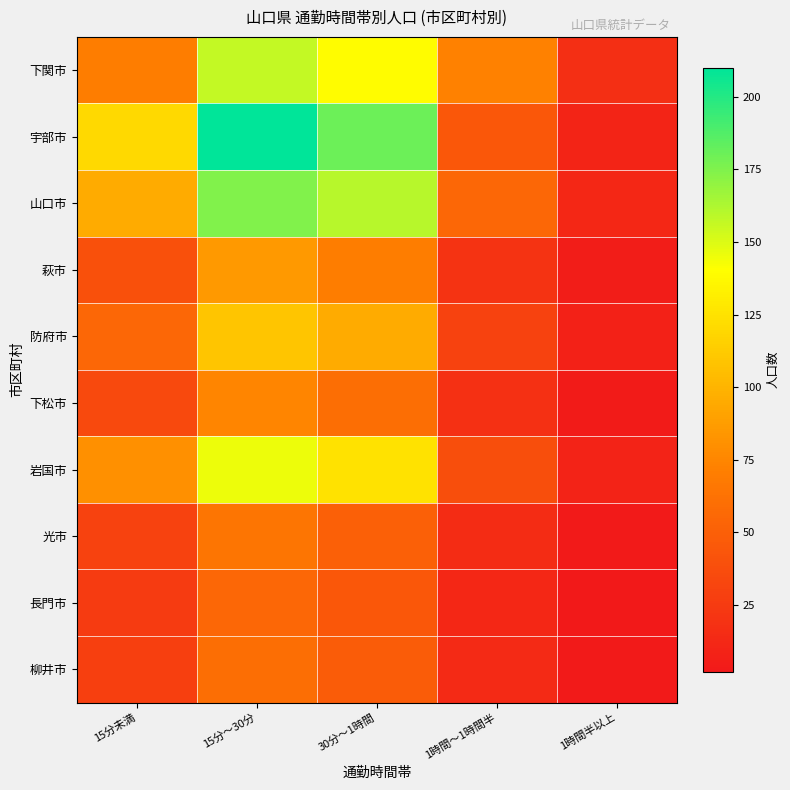

At which category is the sum across all series the highest?

15分～30分